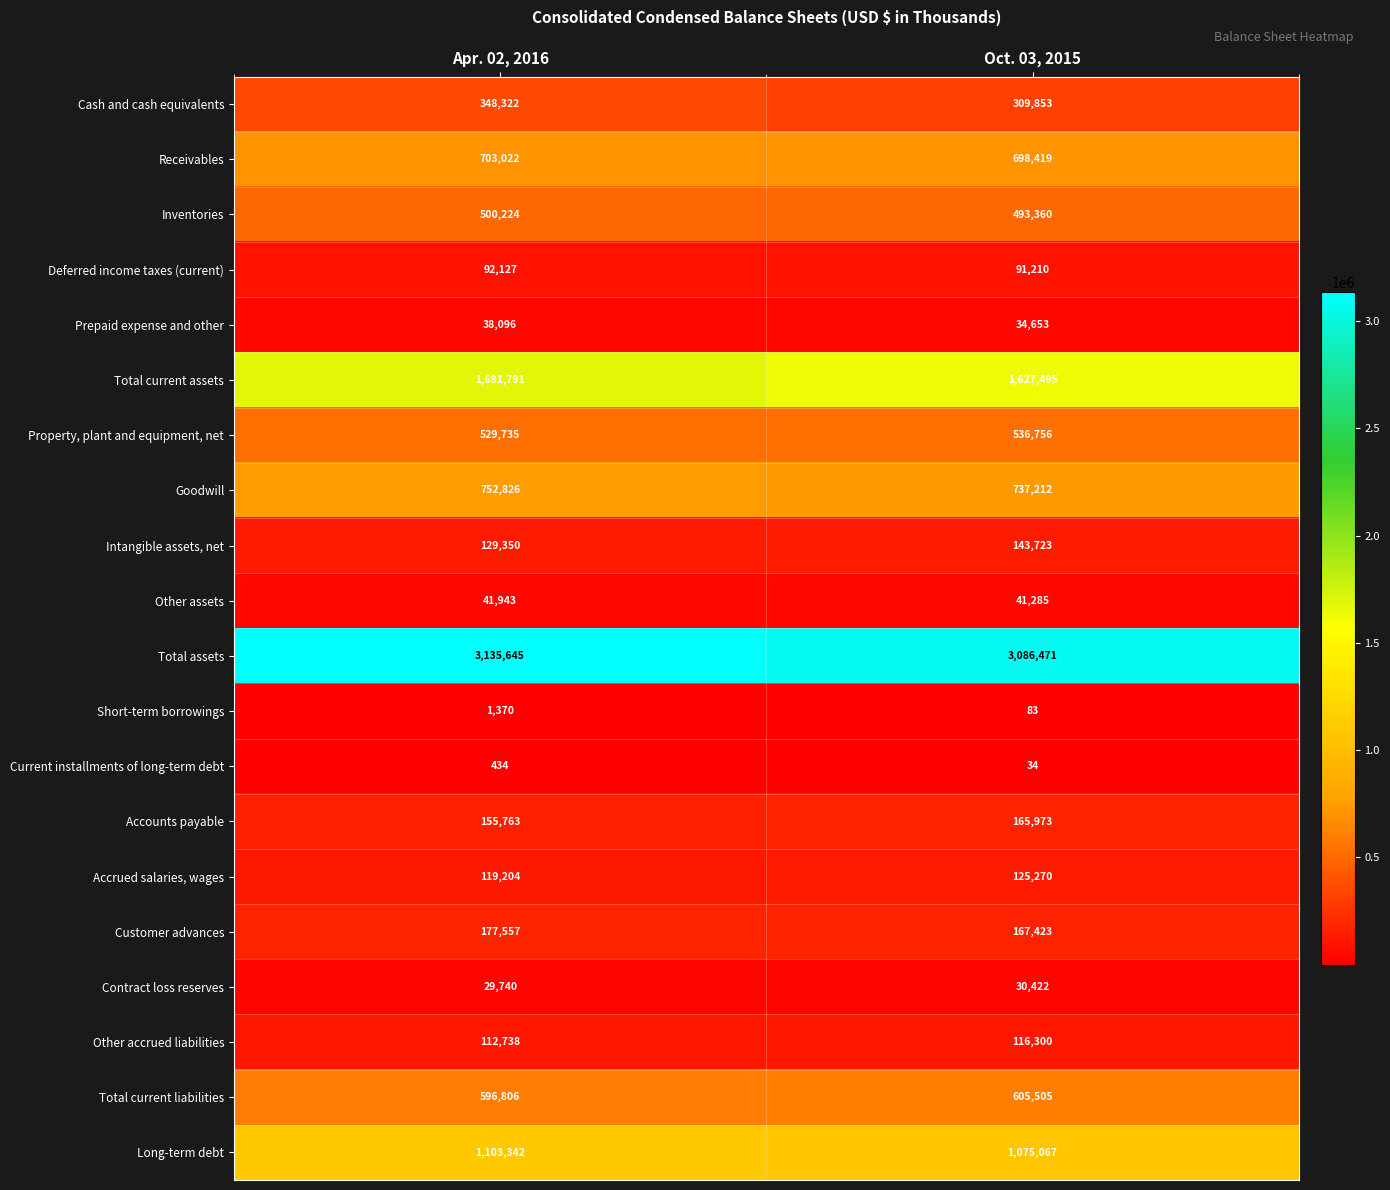

At which label is Accounts payable closest to 160868?

Apr. 02, 2016